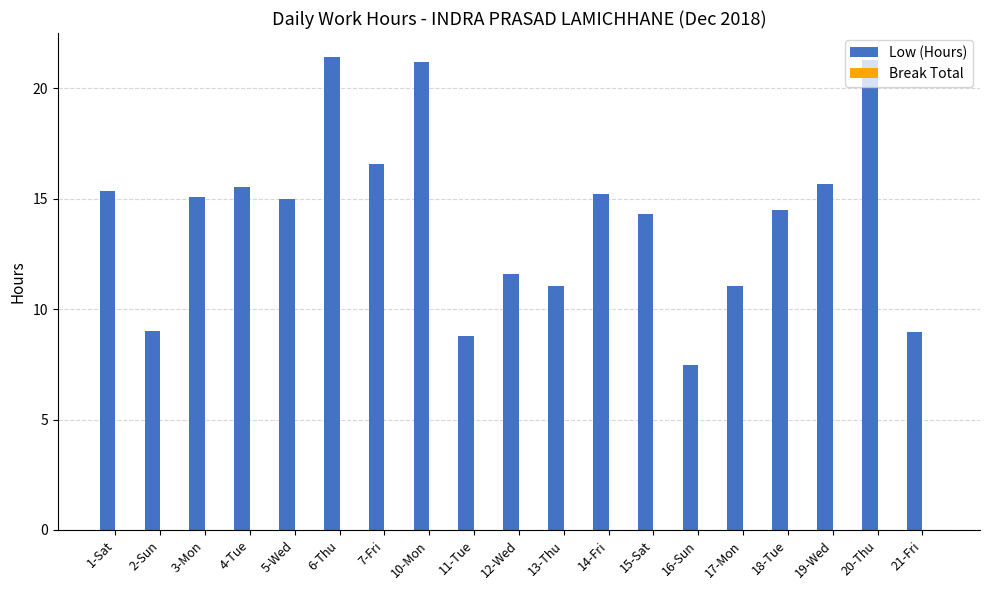

Are the bars grouped side by side (vs. stacked)?

No